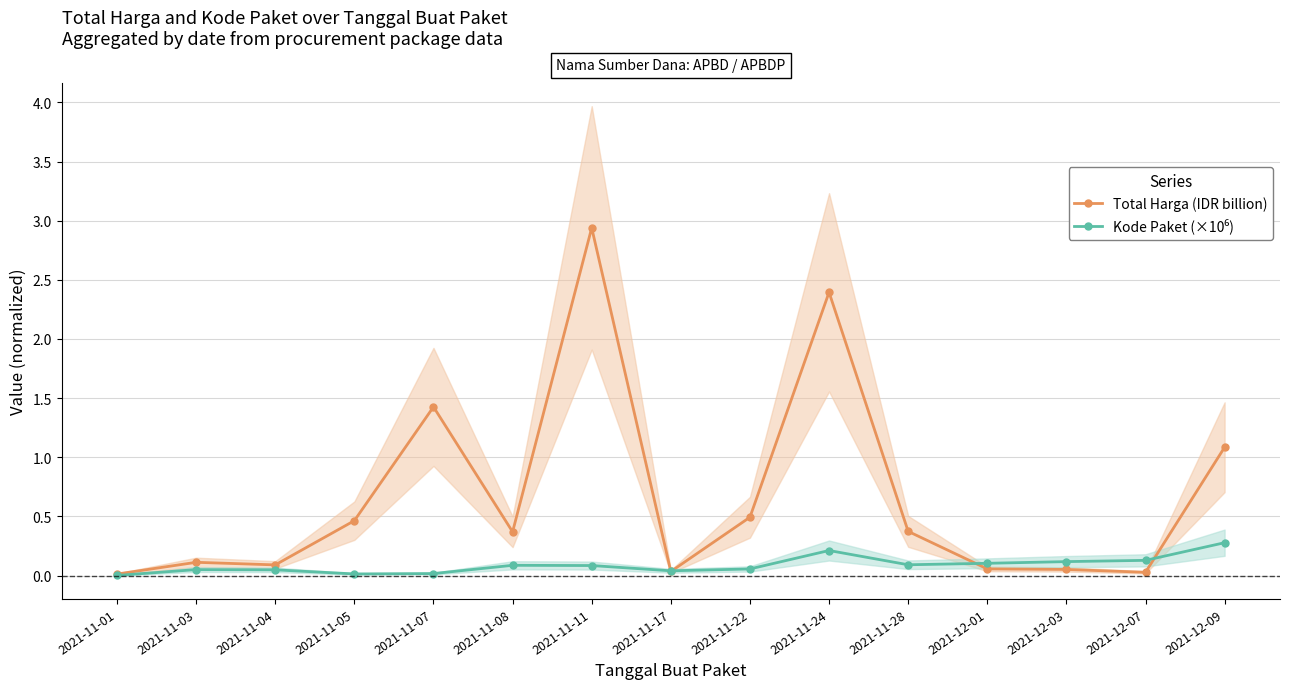

Where do Total Harga (IDR billion) and Kode Paket (×10⁶) first cross each other?

2021-11-11 and 2021-11-17